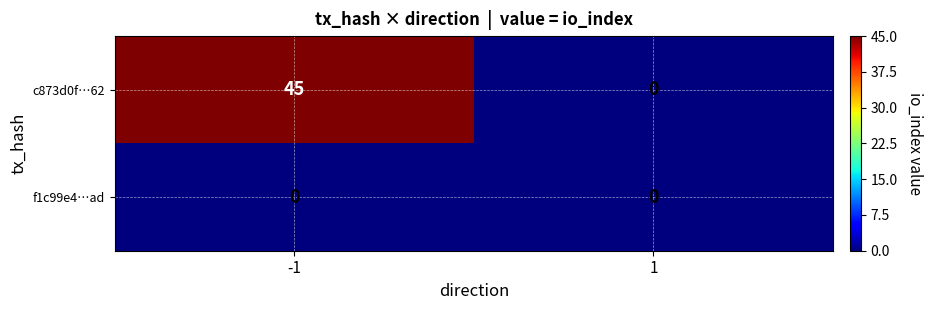

Is it true that c873d0f…62 equals 0 at 1?

True